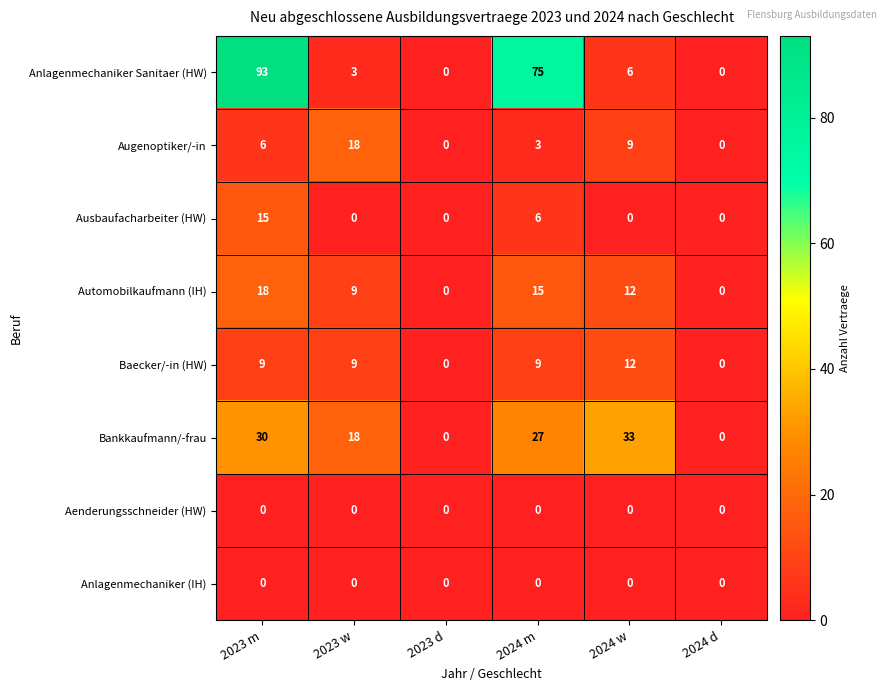

Which series has the largest total across all categories?

Anlagenmechaniker Sanitaer (HW)